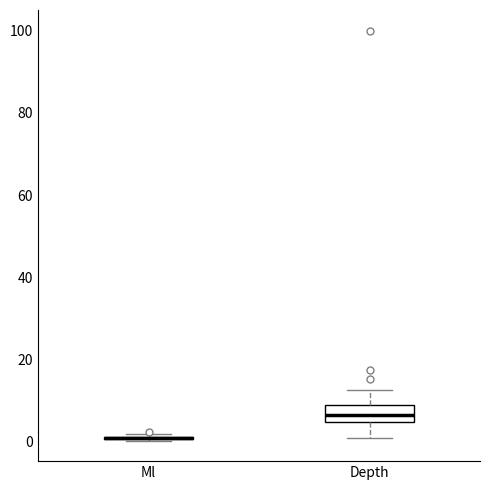

Which box is the tallest, from its lower edge to its upper edge?

Depth